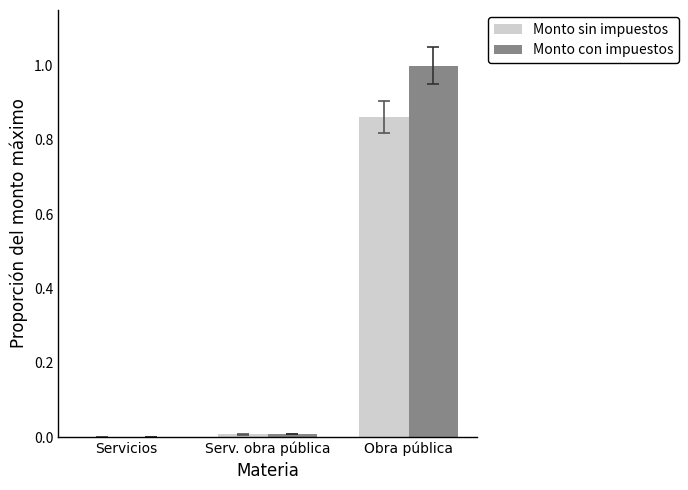

Is it true that Monto sin impuestos equals -0.4 at Servicios?

False